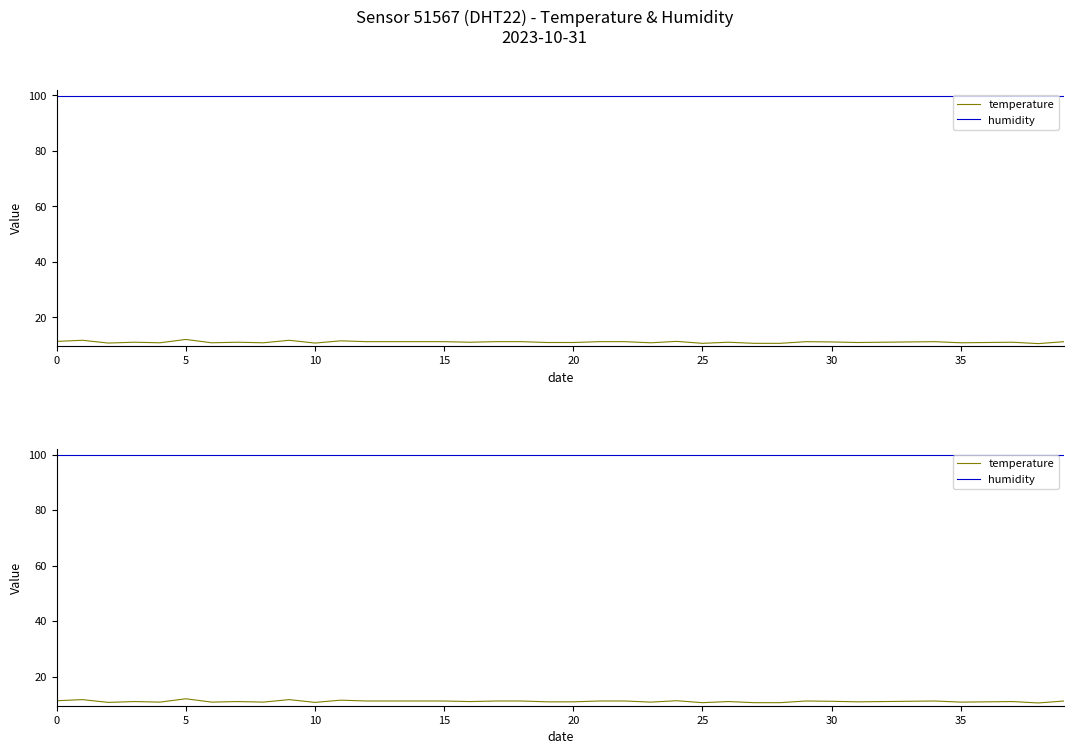

Reading left to right, list all the values displayed in this chart.

temperature: 11.3	11.7	10.7	11.0	10.8	12.0	10.8	11.0	10.8	11.7	10.7	11.5	11.2	11.2	11.2	11.2	11.0	11.2	11.2	10.9	10.9	11.2	11.2	10.8	11.3	10.6	11.0	10.6	10.6	11.2	11.1	10.9	11.0	11.1	11.2	10.8	10.9	11.0	10.5	11.2
humidity: 99.9	99.9	99.9	99.9	99.9	99.9	99.9	99.9	99.9	99.9	99.9	99.9	99.9	99.9	99.9	99.9	99.9	99.9	99.9	99.9	99.9	99.9	99.9	99.9	99.9	99.9	99.9	99.9	99.9	99.9	99.9	99.9	99.9	99.9	99.9	99.9	99.9	99.9	99.9	99.9